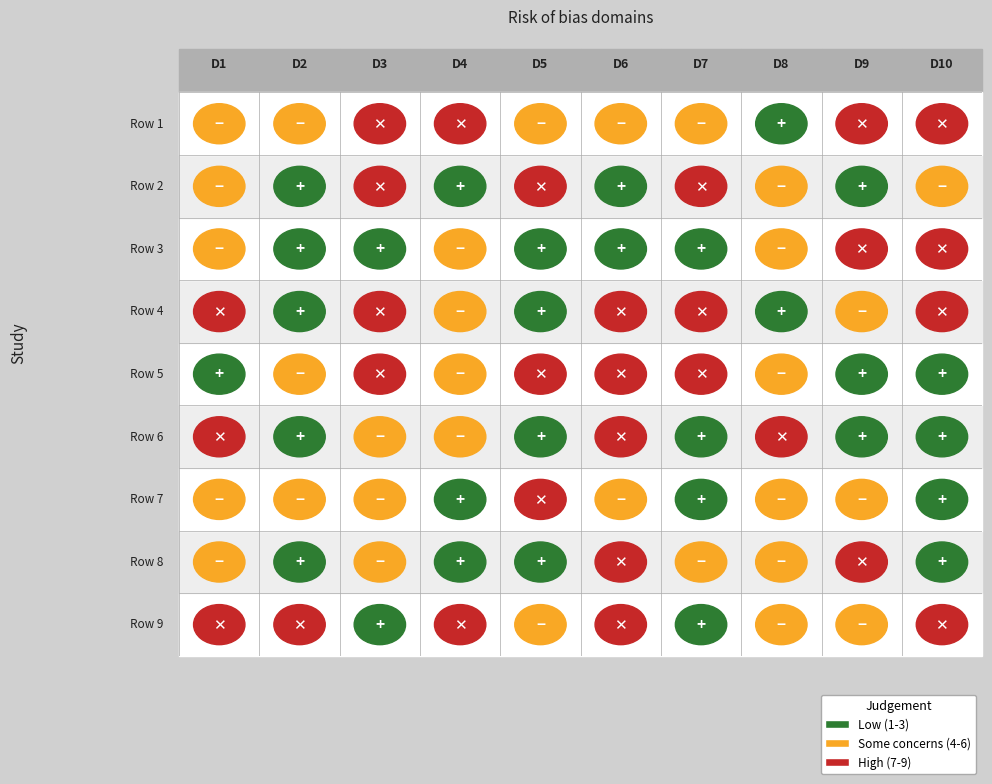

Between Row 6 and Row 2, which is larger?

Row 6